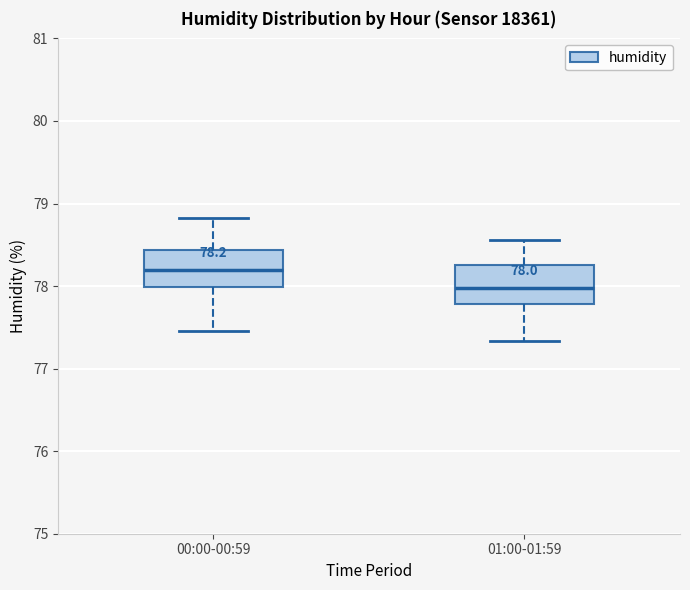

Which box has the lowest median line?

01:00-01:59